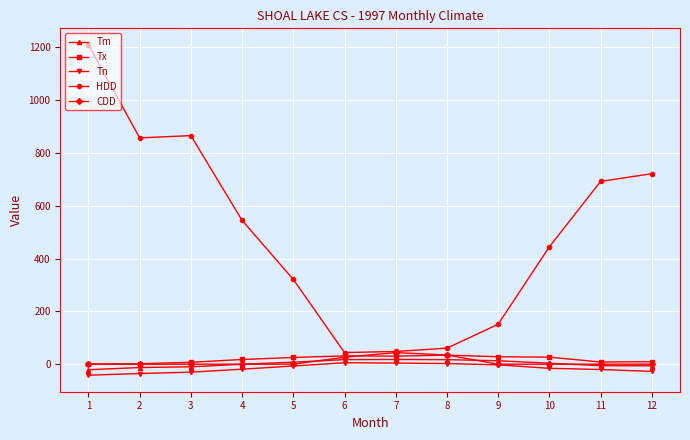

The value of HDD at 7 is 48.1. True or false?

True